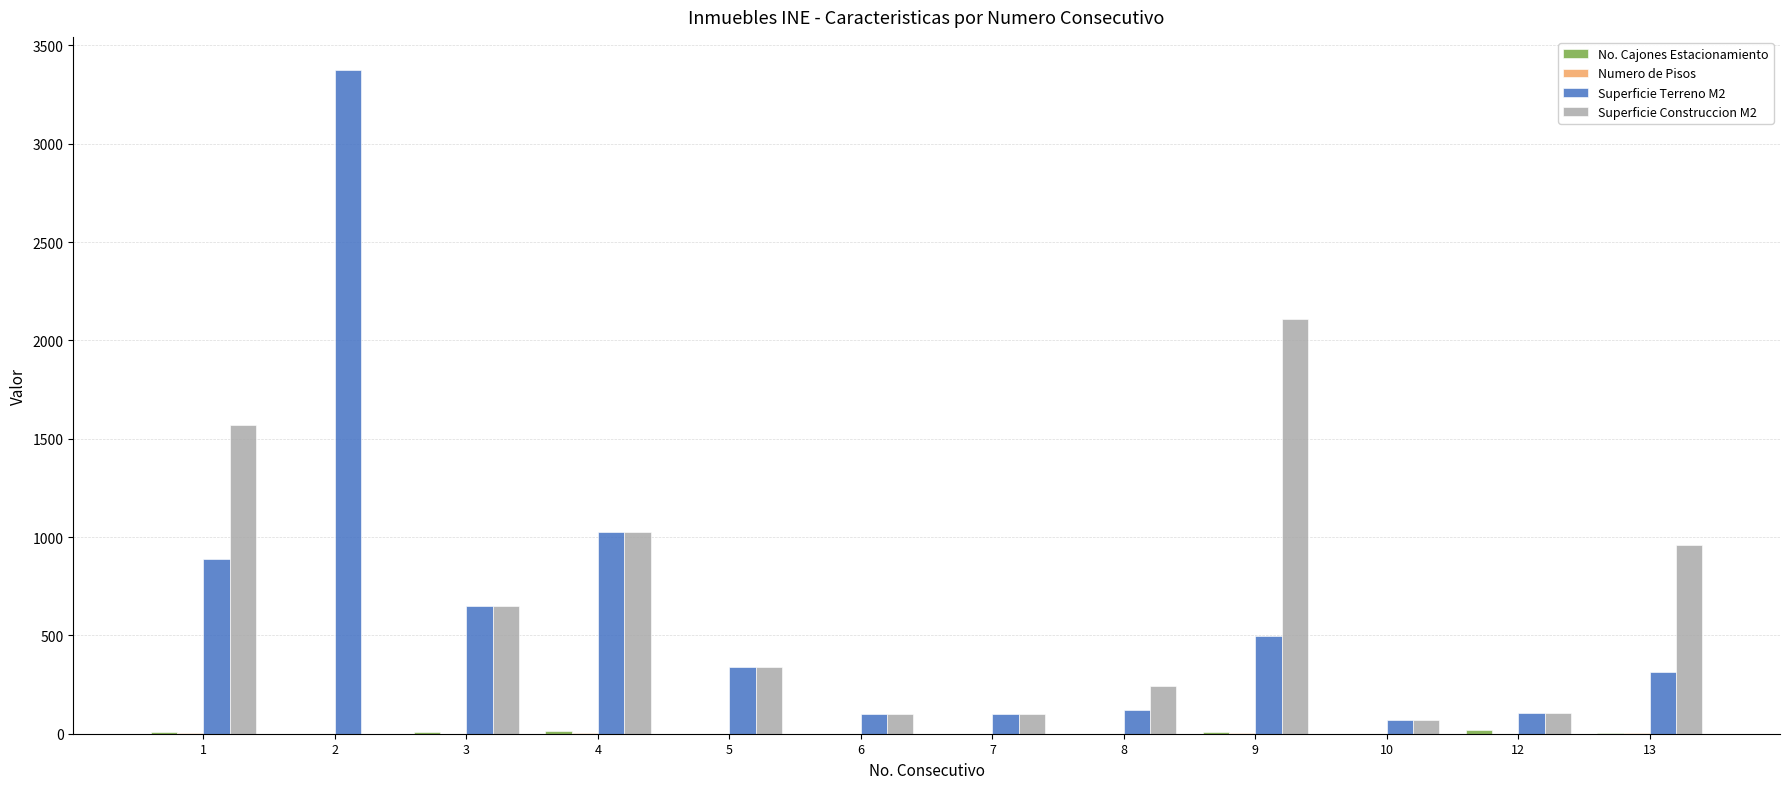

What is the maximum value shown in the chart?

3374.5